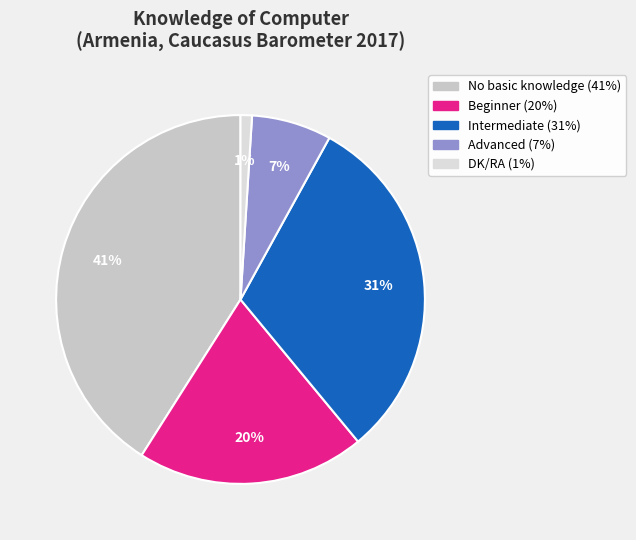

To the nearest percent, what percentage of the pie is Beginner?

20%